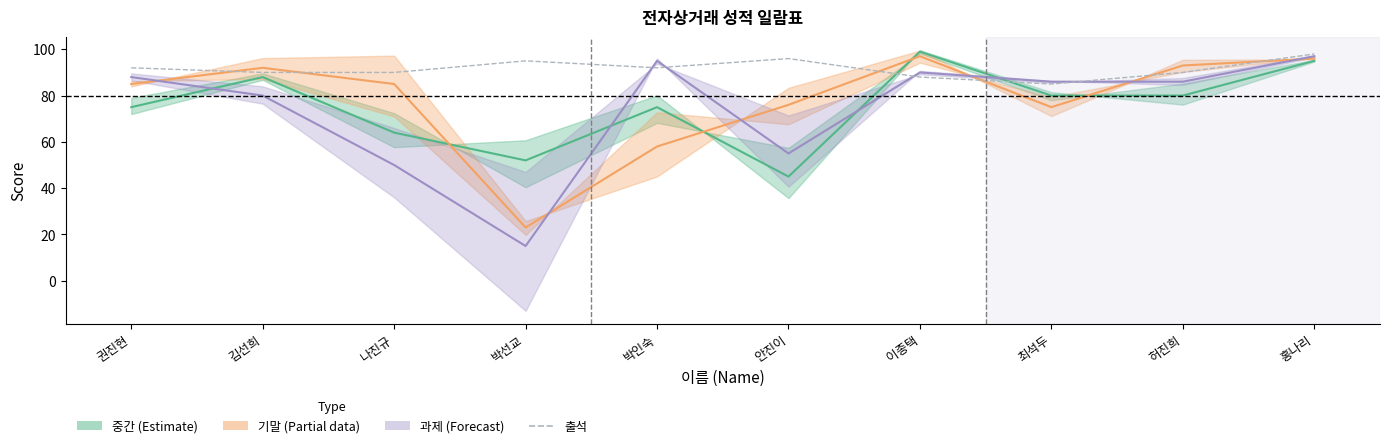

How many interior local peaks (higher than both neighbors) does the data have?

2